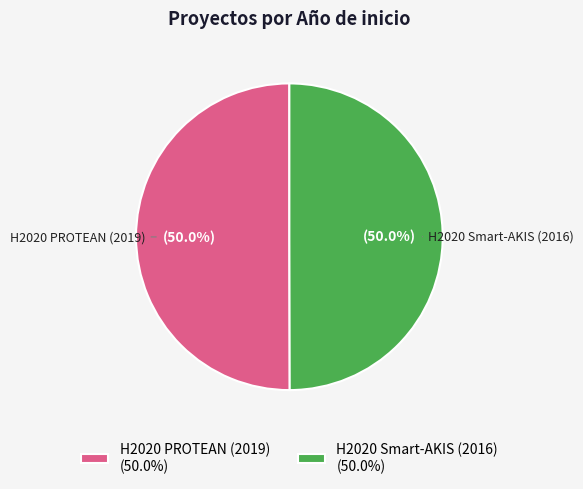

The H2020 Smart-AKIS (2016) slice represents 64% of the pie. True or false?

False